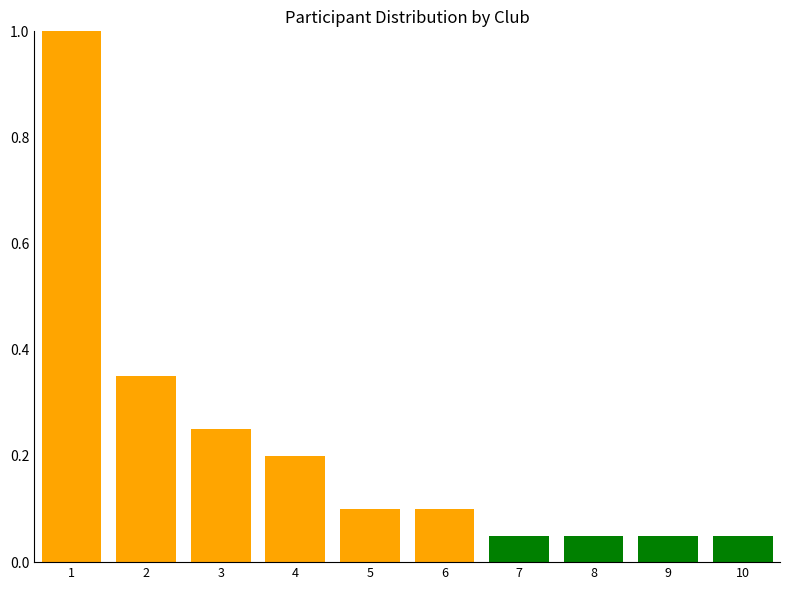

Is it true that the value at 10 is 0.1?

True